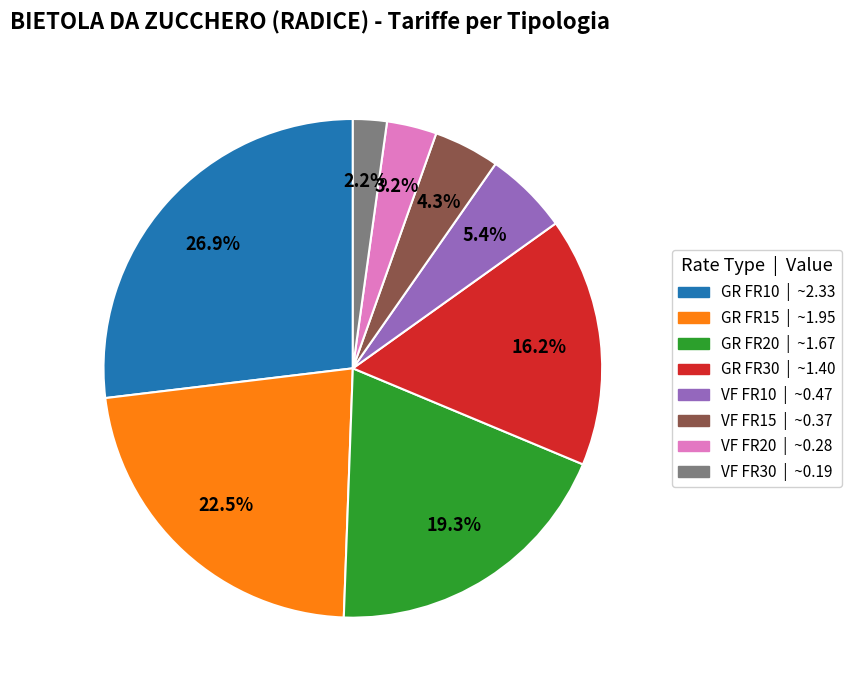

Which category has the smallest portion of the pie?

VF FR30